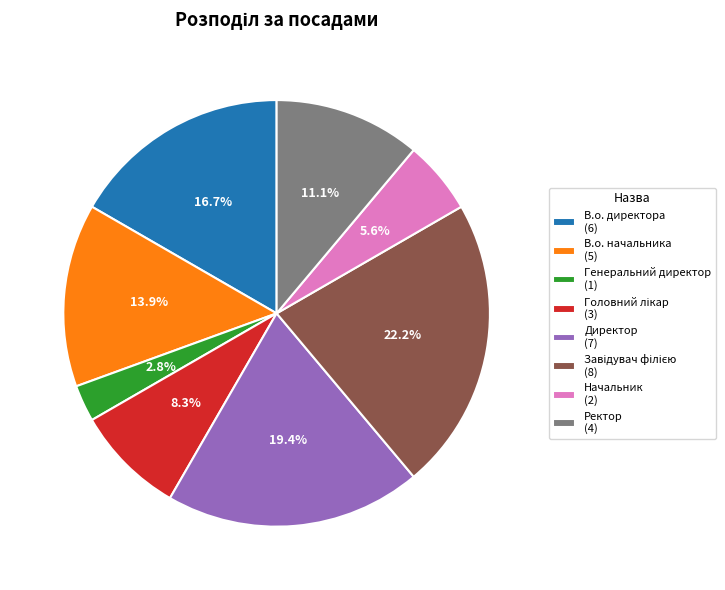

Between В.о. директора (6) and Директор (7), which is larger?

Директор (7)